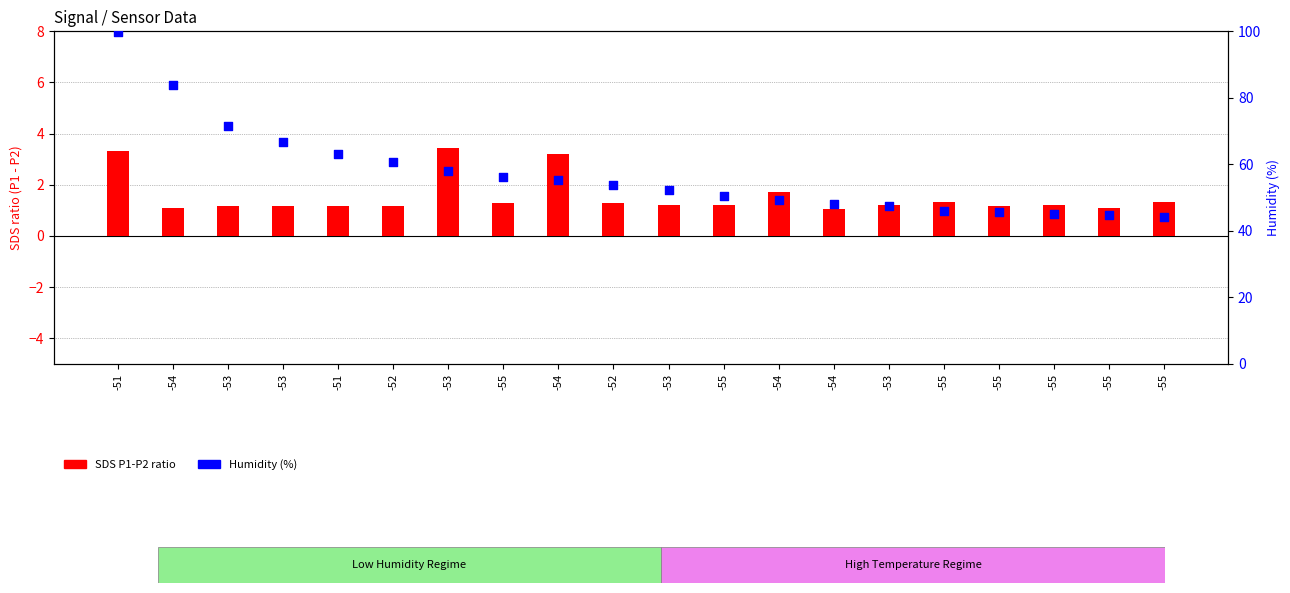

Which series contains the lowest Y value?

SDS P1-P2 ratio